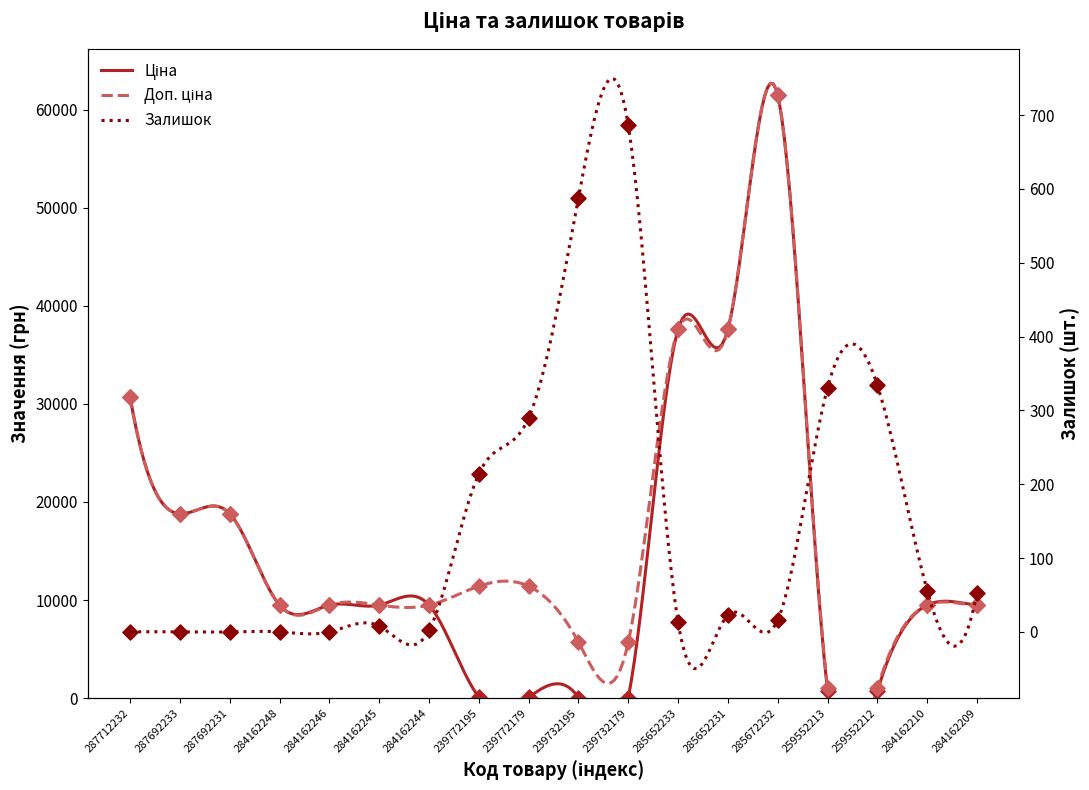

At how many categories does at least one series exceed 46381?

1